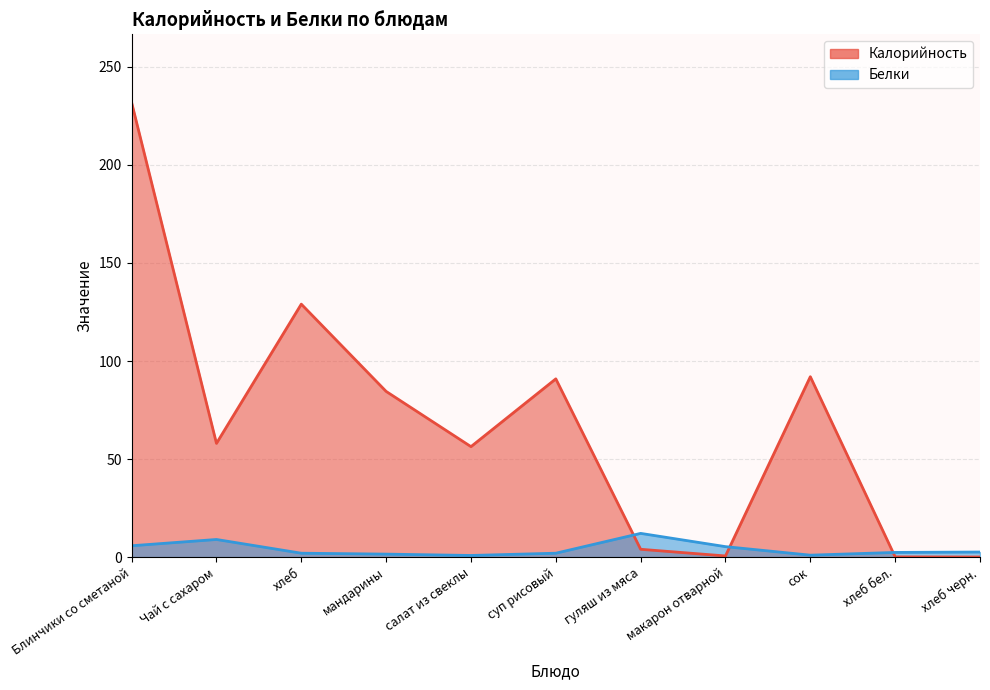

In Белки, how many points are higher than both neighbors (excluding endpoints)?

2